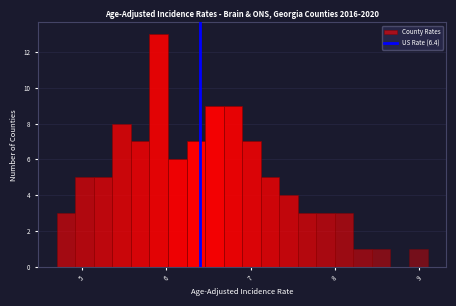

Around what value on the x-axis is the tallest bar? Give the approximate position of its centre, as read against the axis.

5.9